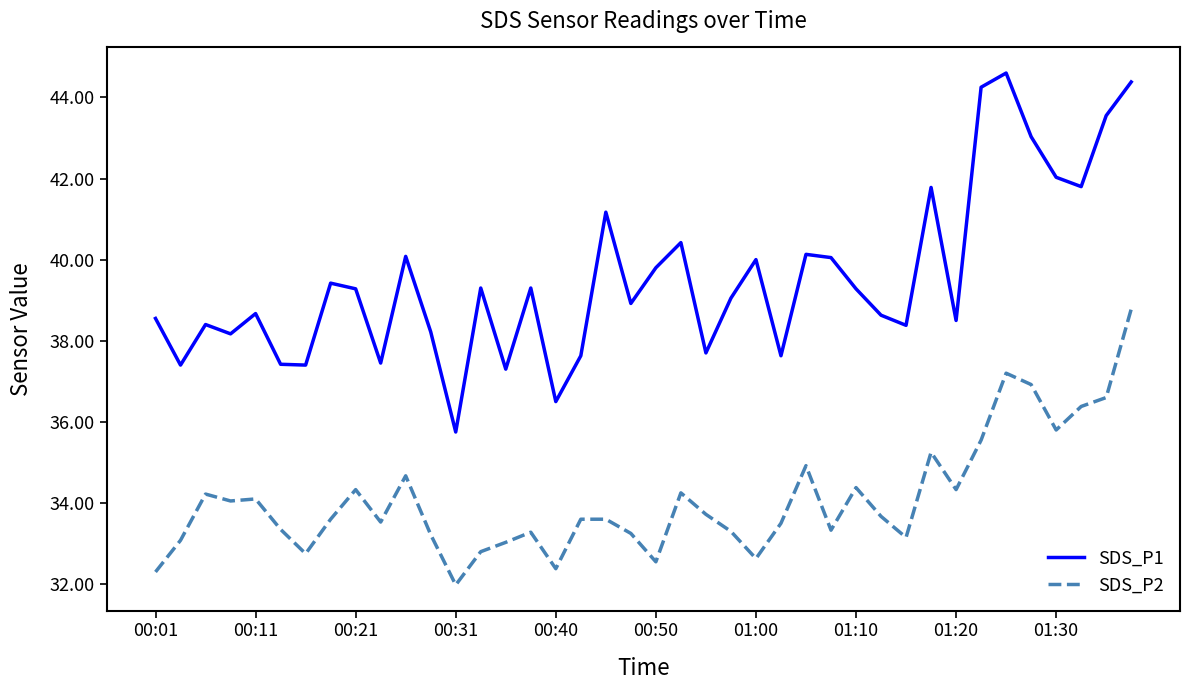

List the series in order of their overall mean, highest first.

SDS_P1, SDS_P2